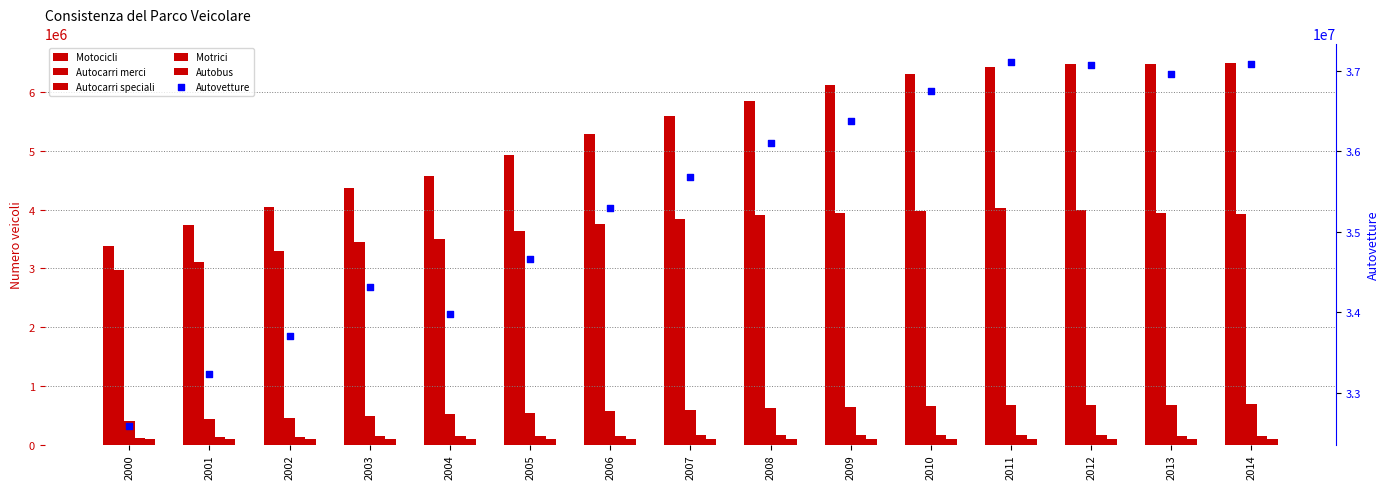

At which category is the sum across all series the highest?

2011